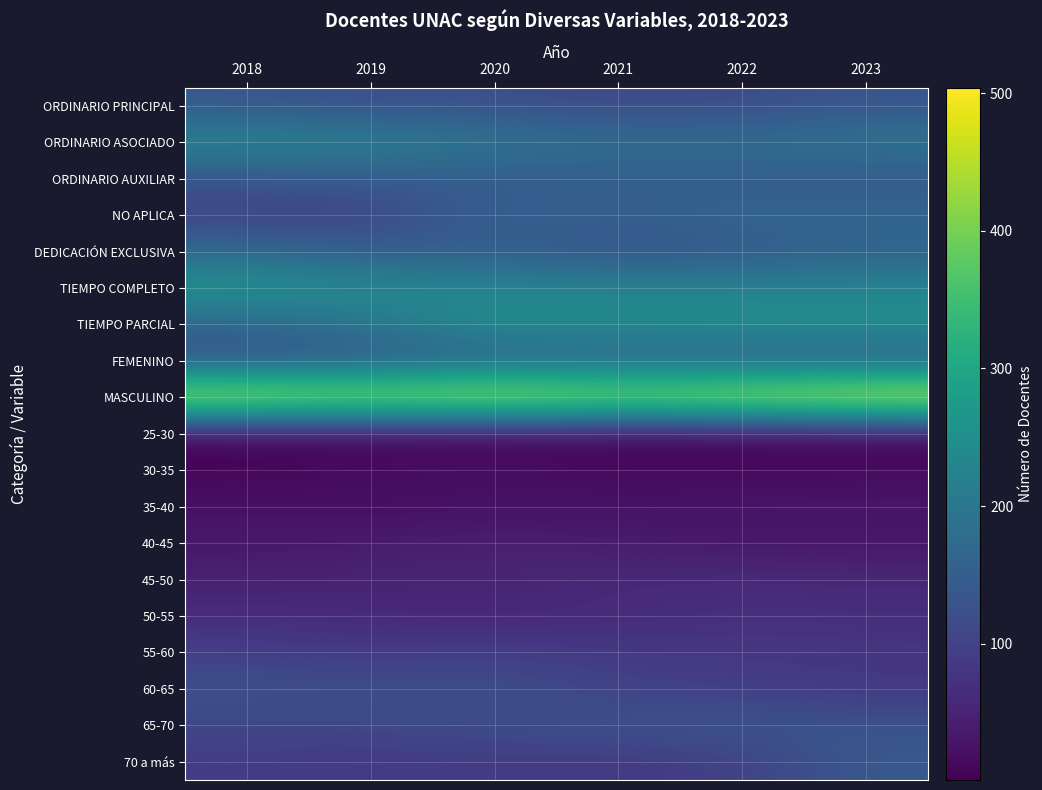

Rank the series by their maximum value, from lowest to highest.

25-30, 30-35, 35-40, 40-45, 45-50, 50-55, 55-60, 60-65, ORDINARIO PRINCIPAL, 65-70, 70 a más, FEMENINO, ORDINARIO AUXILIAR, DEDICACIÓN EXCLUSIVA, NO APLICA, ORDINARIO ASOCIADO, TIEMPO PARCIAL, TIEMPO COMPLETO, MASCULINO